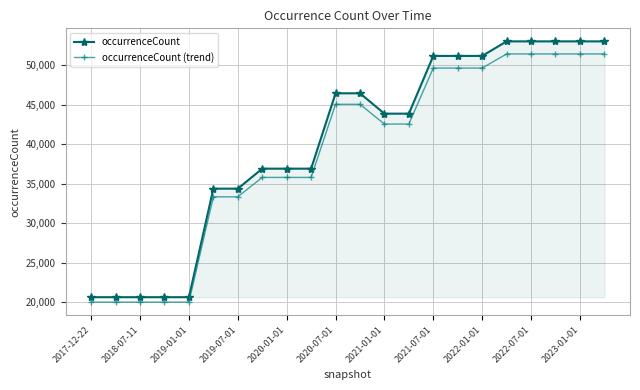

Rank the series by their average value, from highest to lowest.

occurrenceCount, occurrenceCount (trend)